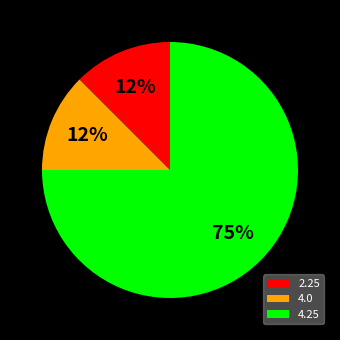

Does 4.25 account for over 50% of the chart?

Yes